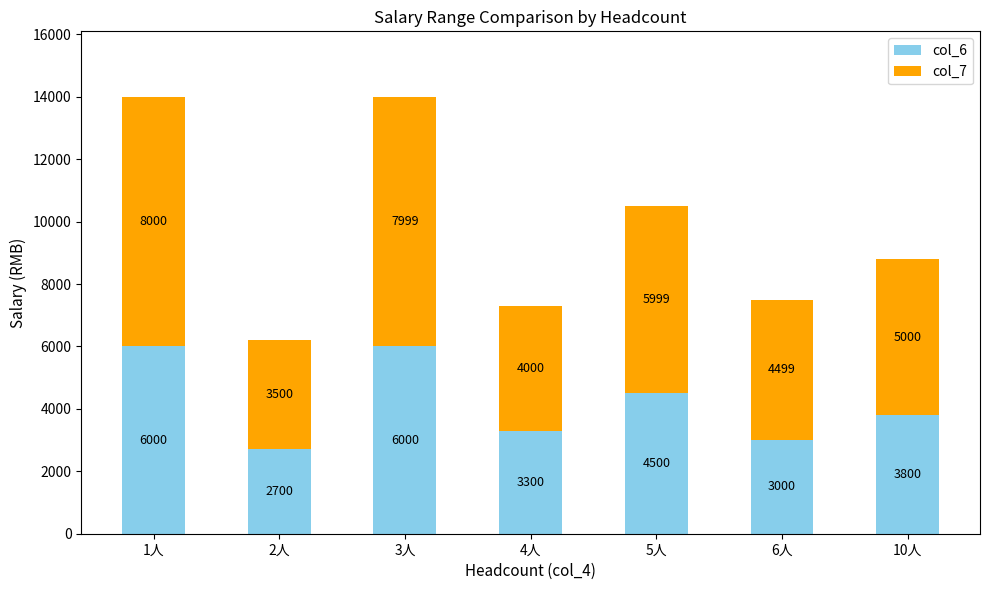

Reading right to left, list the values for the col_6 series.

10人=3800	6人=3000	5人=4500	4人=3300	3人=6000	2人=2700	1人=6000